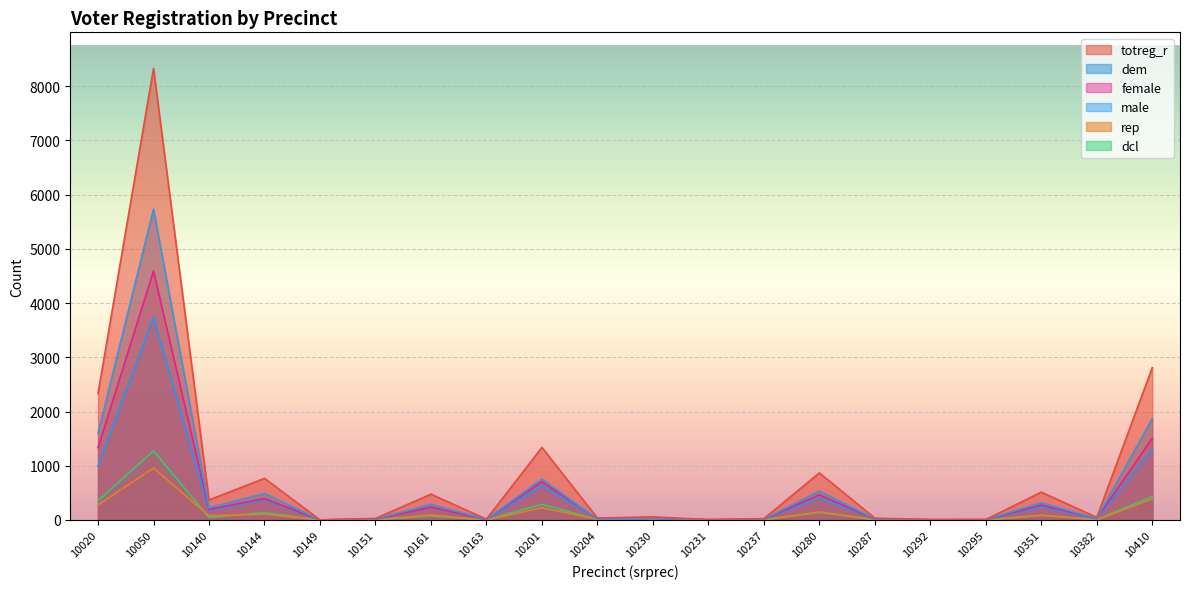

Between which two adjacent categories do dcl and male first intersect?

10230 and 10231